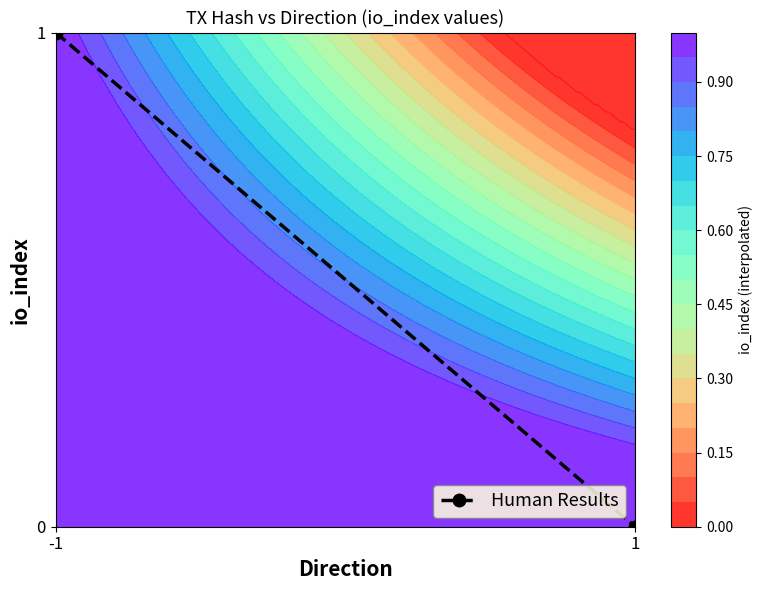

The chart shows a value of 1 at -1. True or false?

False